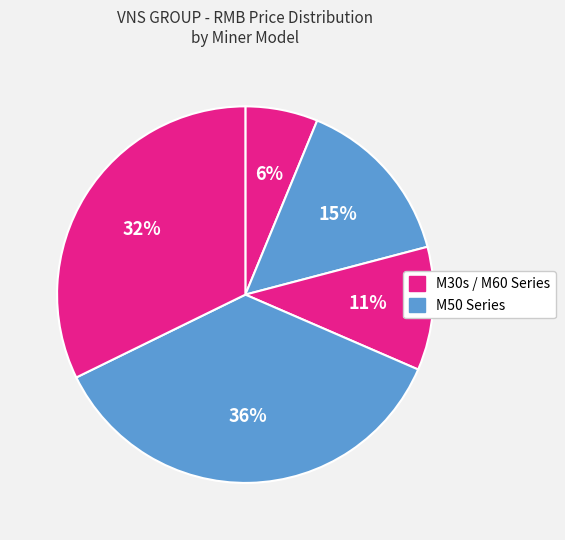

How many segments does this pie chart have?

5